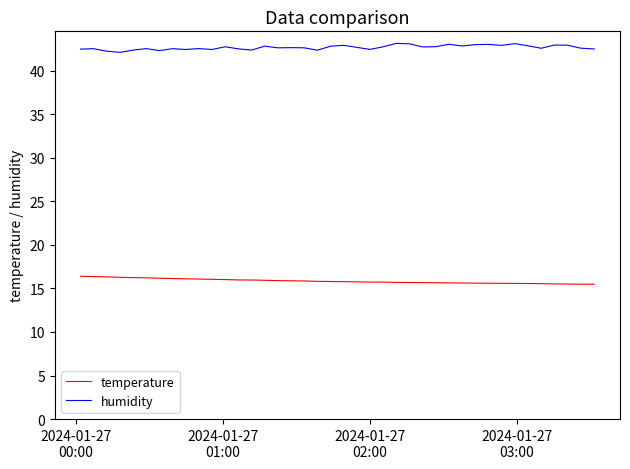

List the series in order of their overall mean, highest first.

humidity, temperature